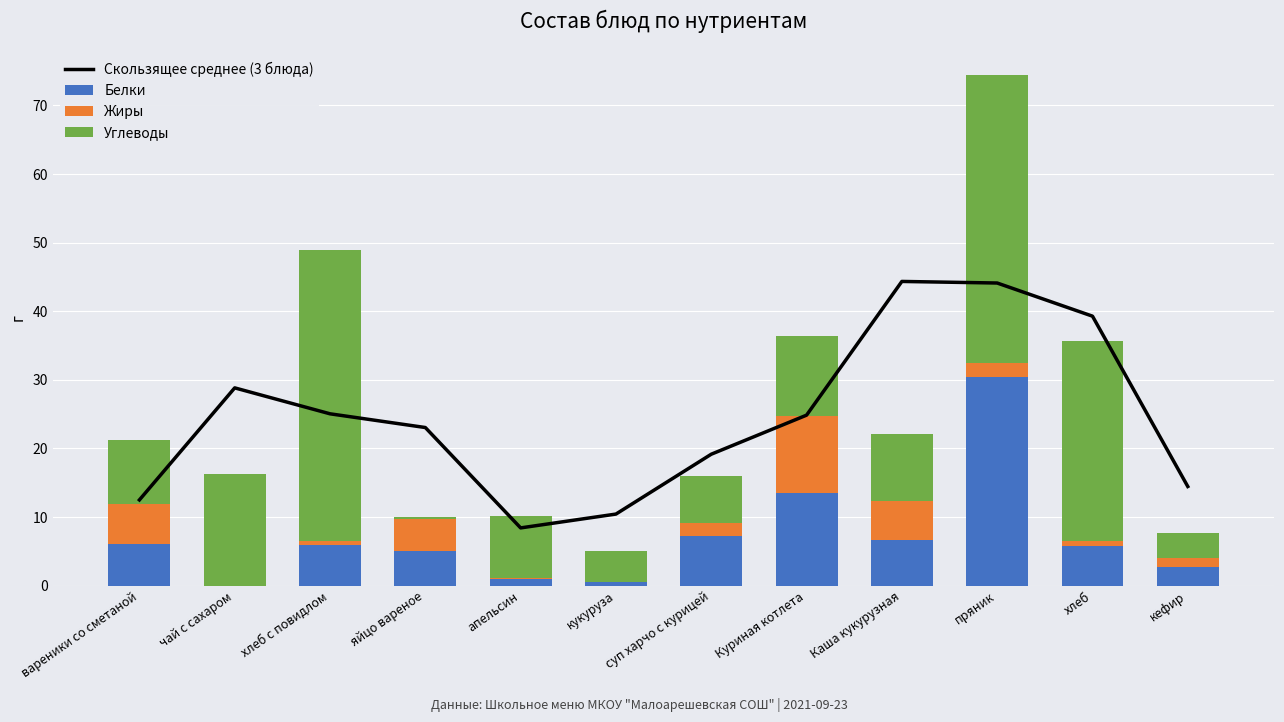

At how many categories does at least one series exceed 17?

8